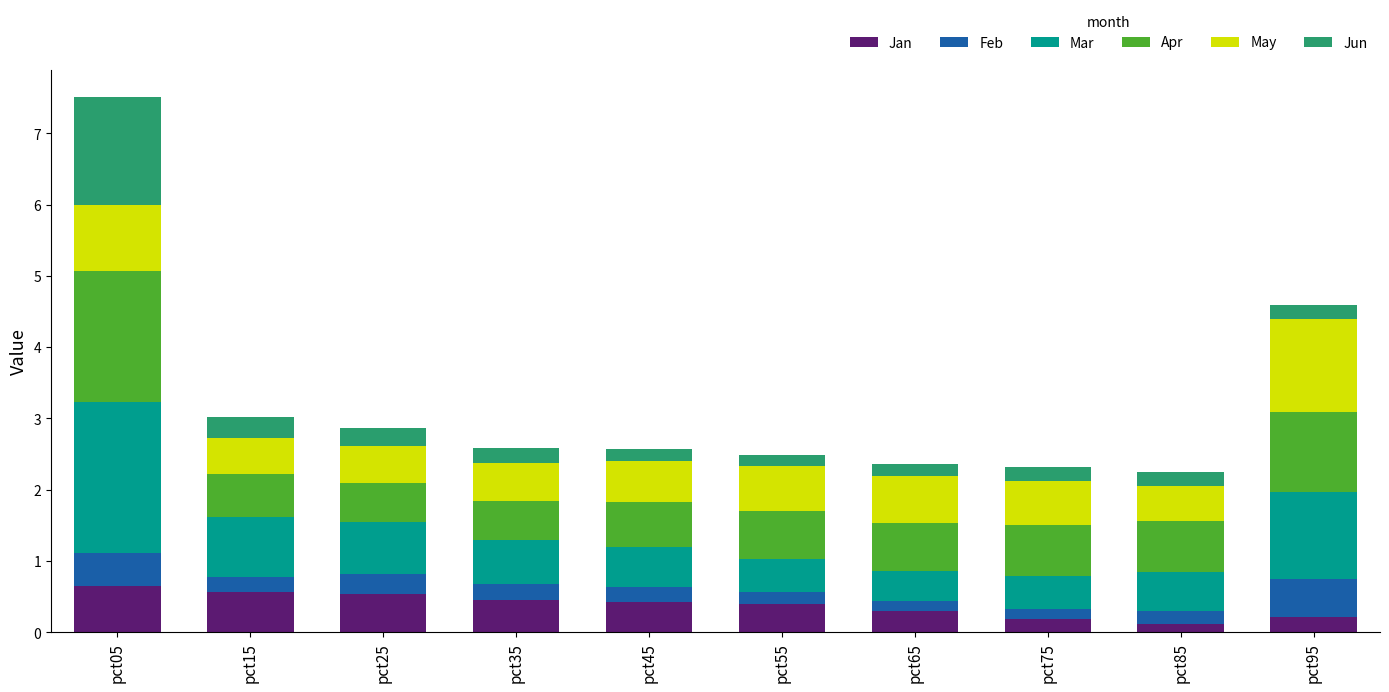

What is the total value across all series at pct05?

7.5